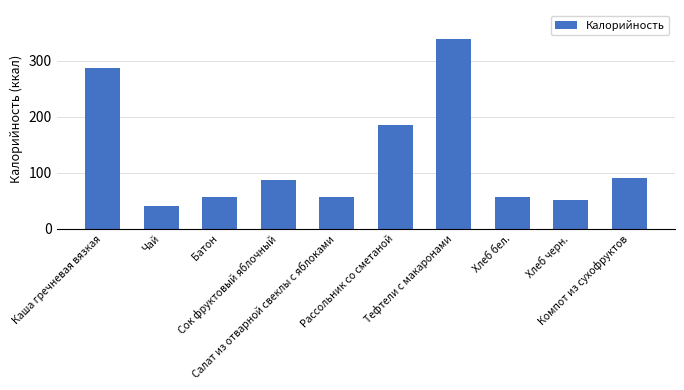

What is the maximum value shown in the chart?

340.0